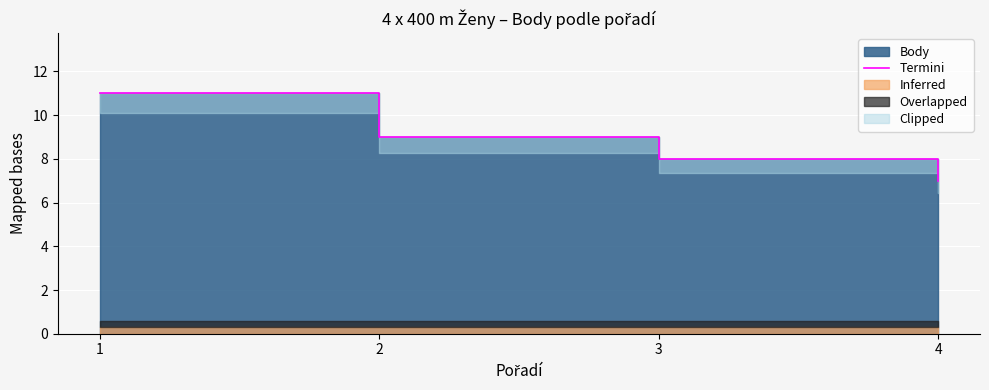

What is the change in value from 1 to 3?

-3